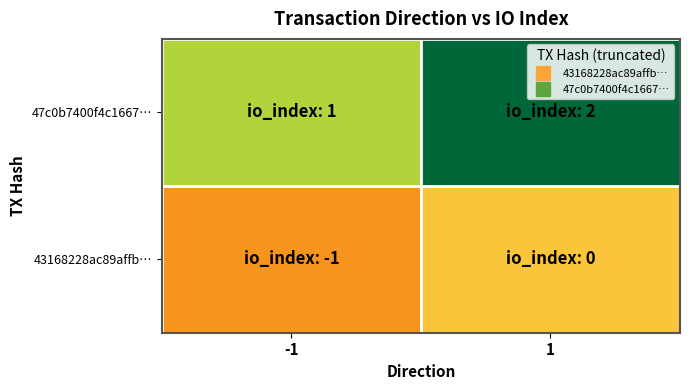

What is the average value of the 47c0b7400f4c1667194ca1f104c747df2a4d621 series?

2